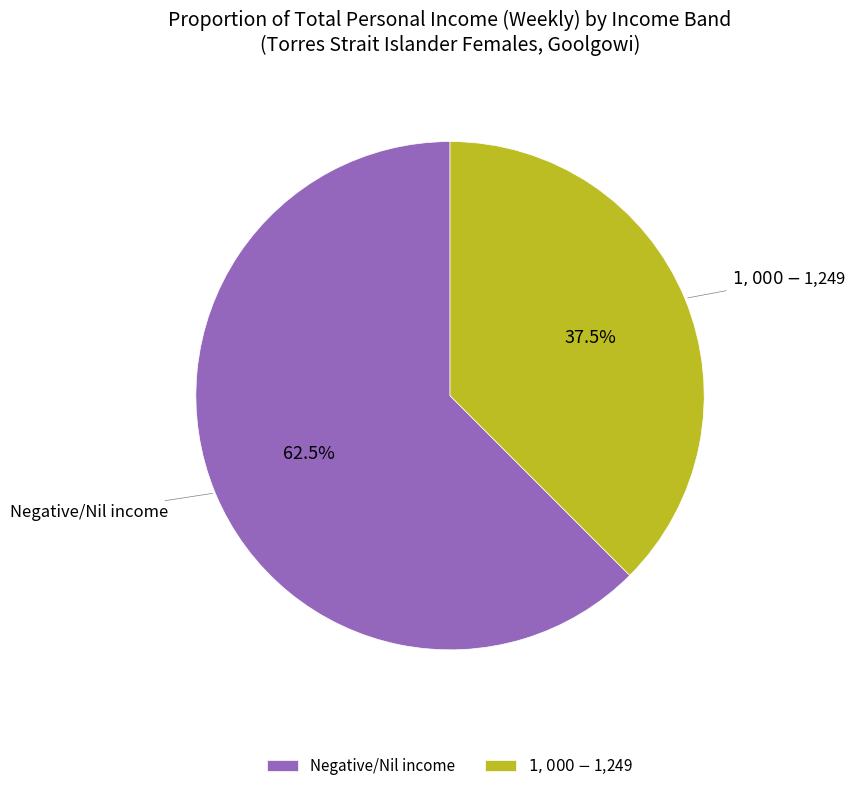

What percentage is NOT represented by Negative/Nil income?

37.5%